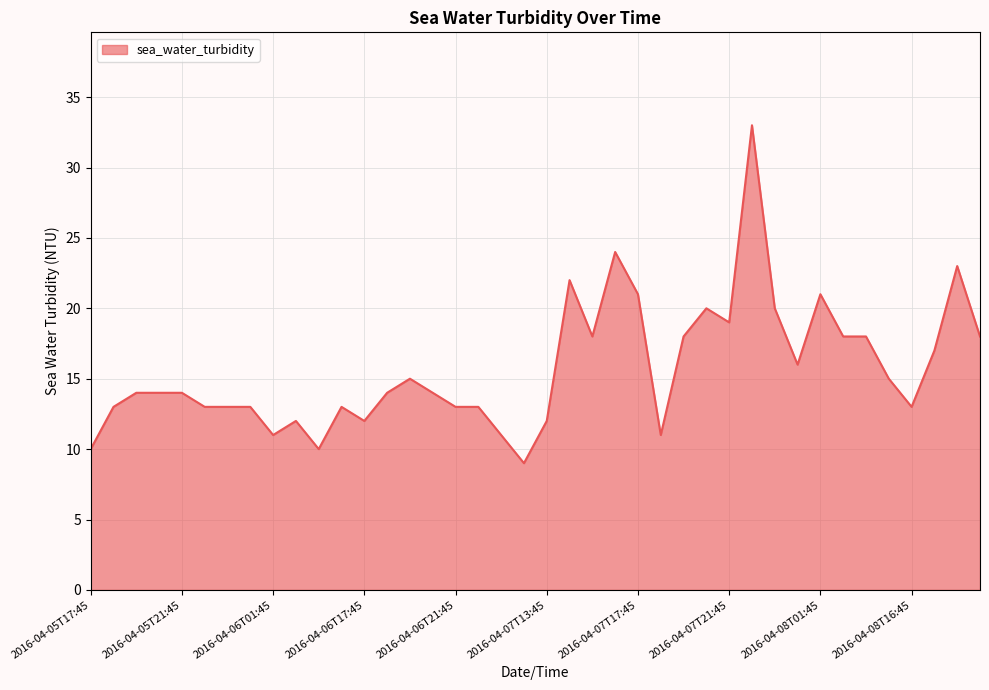

What is the smallest value displayed?

9